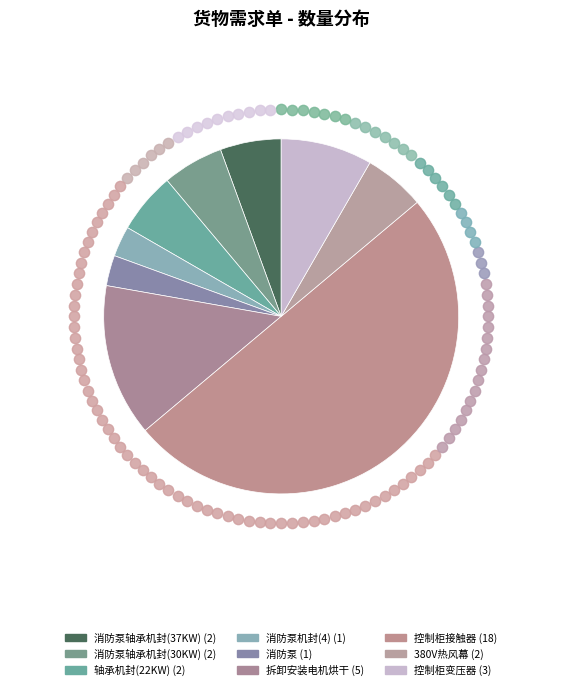

What is the largest slice in the pie chart?

控制柜接触器